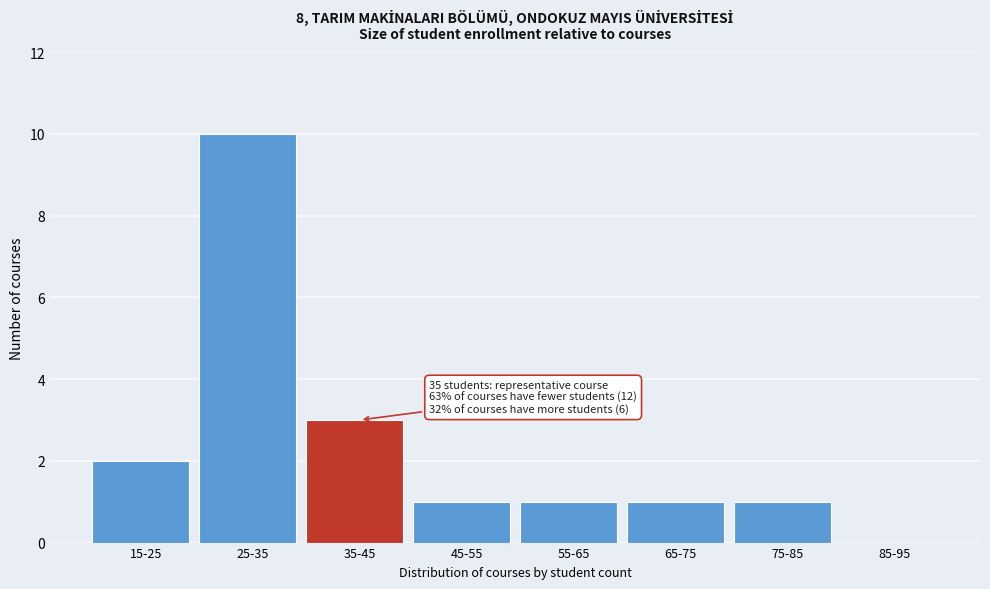

Reading left to right, extract all data points from this chart.

15-25=2	25-35=10	35-45=3	45-55=1	55-65=1	65-75=1	75-85=1	85-95=0